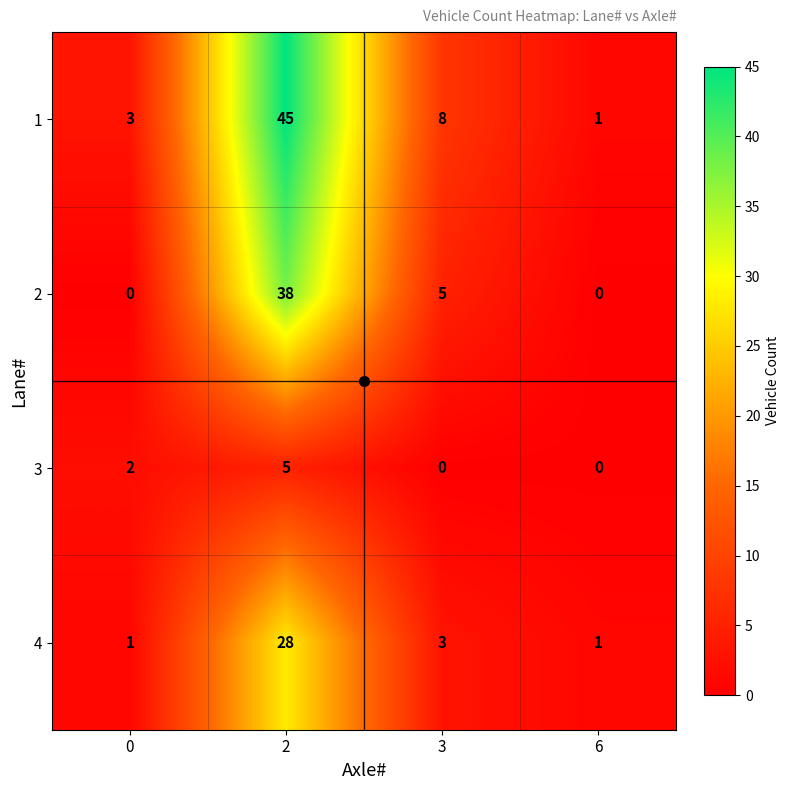

What is the difference between the highest and lowest values at 2?

40